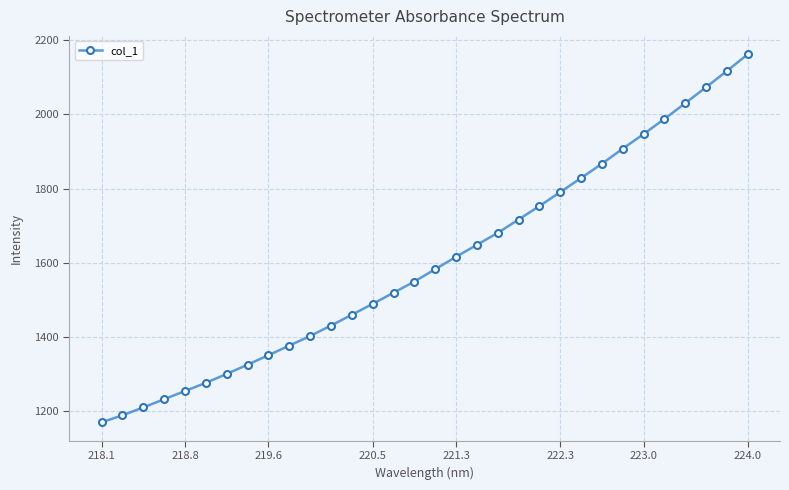

What is the value of the 23rd point from the left?

1790.8